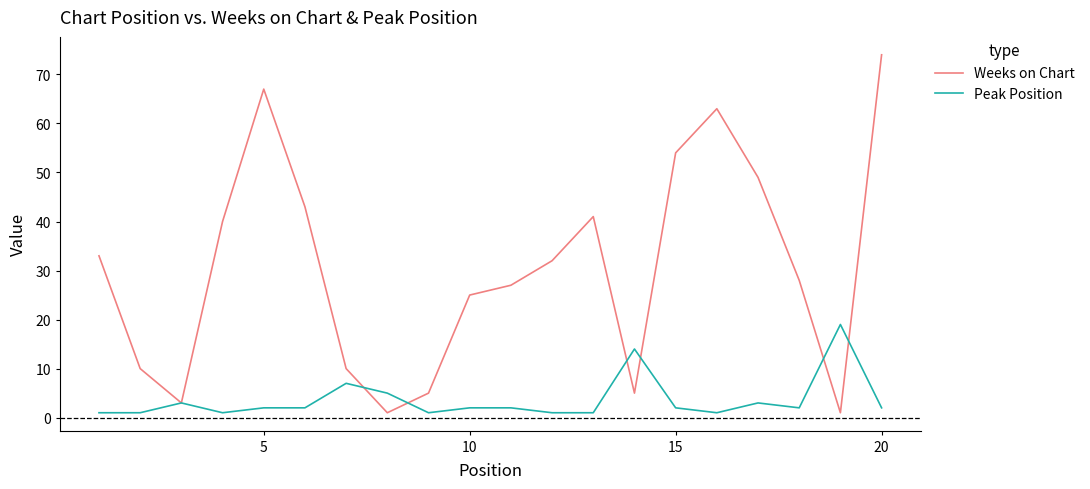

What is the greatest value displayed?

74